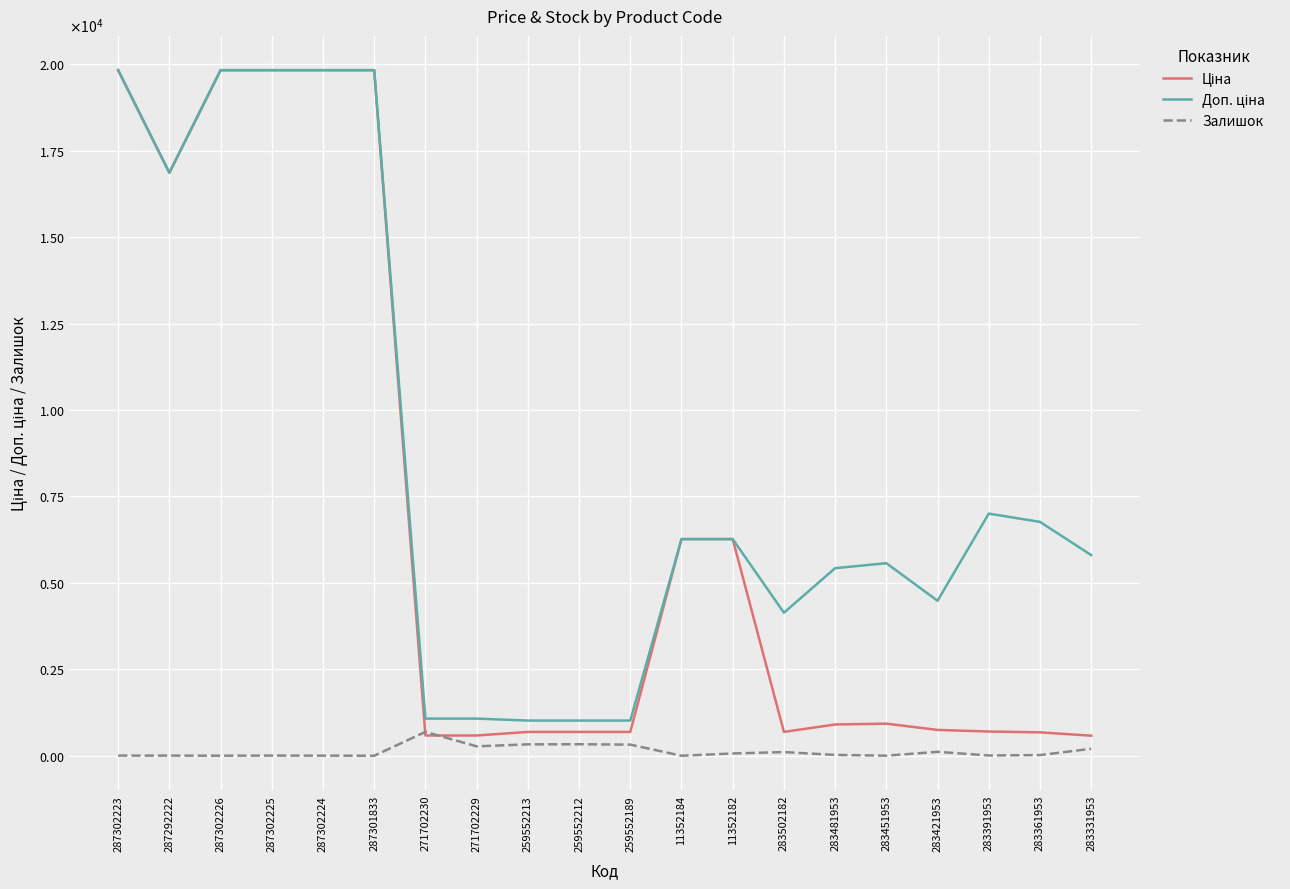

Rank the series by their average value, from highest to lowest.

Доп. ціна, Ціна, Залишок